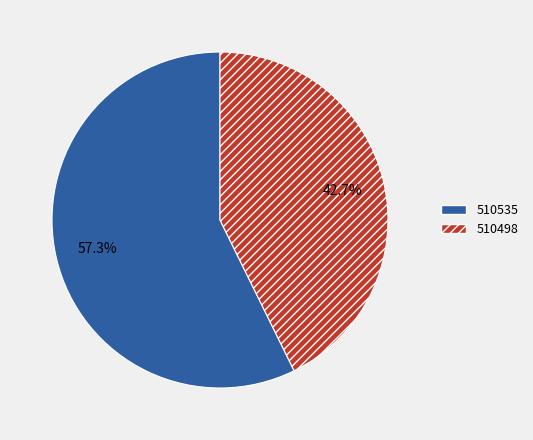

What is the largest slice in the pie chart?

510535